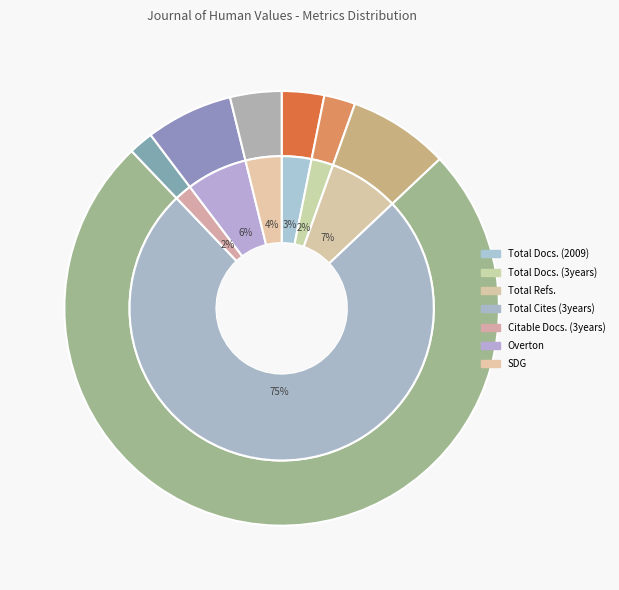

To the nearest percent, what is the difference between the Citable Docs. (3years) and Total Cites (3years) slice percentages?

73%